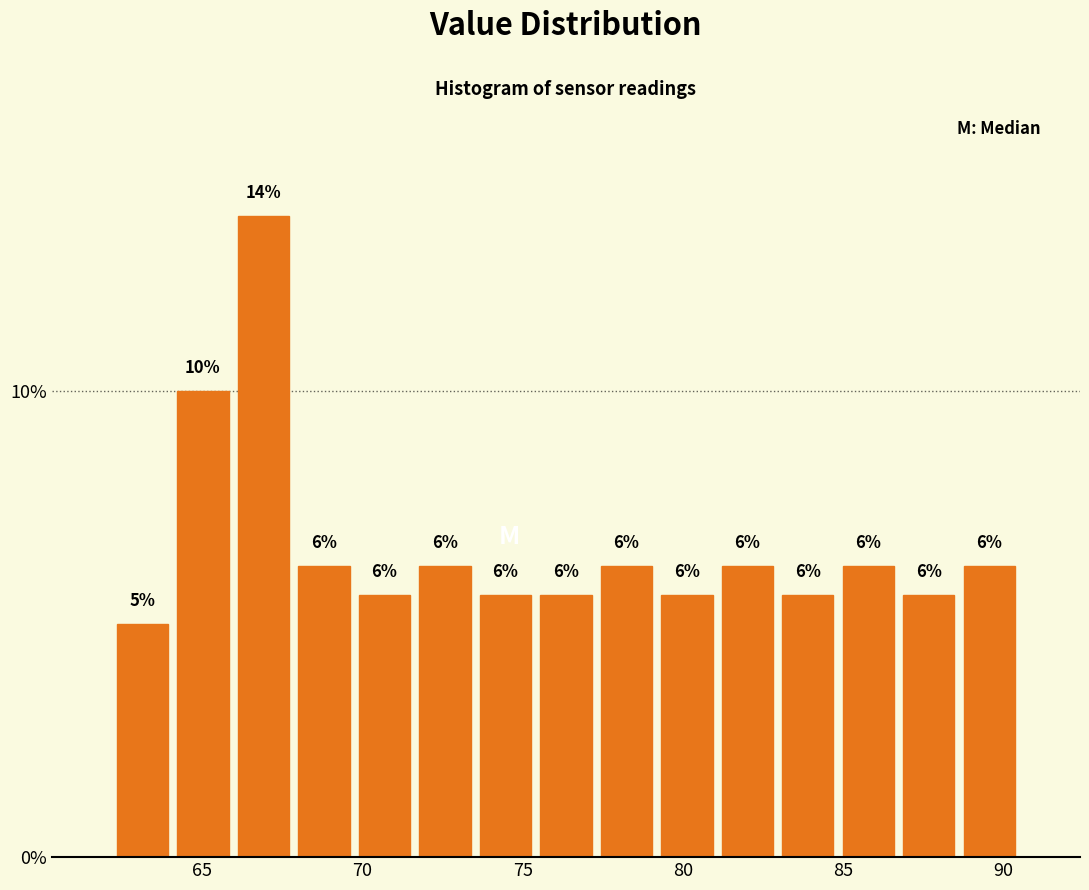

Around what value on the x-axis is the tallest bar? Give the approximate position of its centre, as read against the axis.

67.0